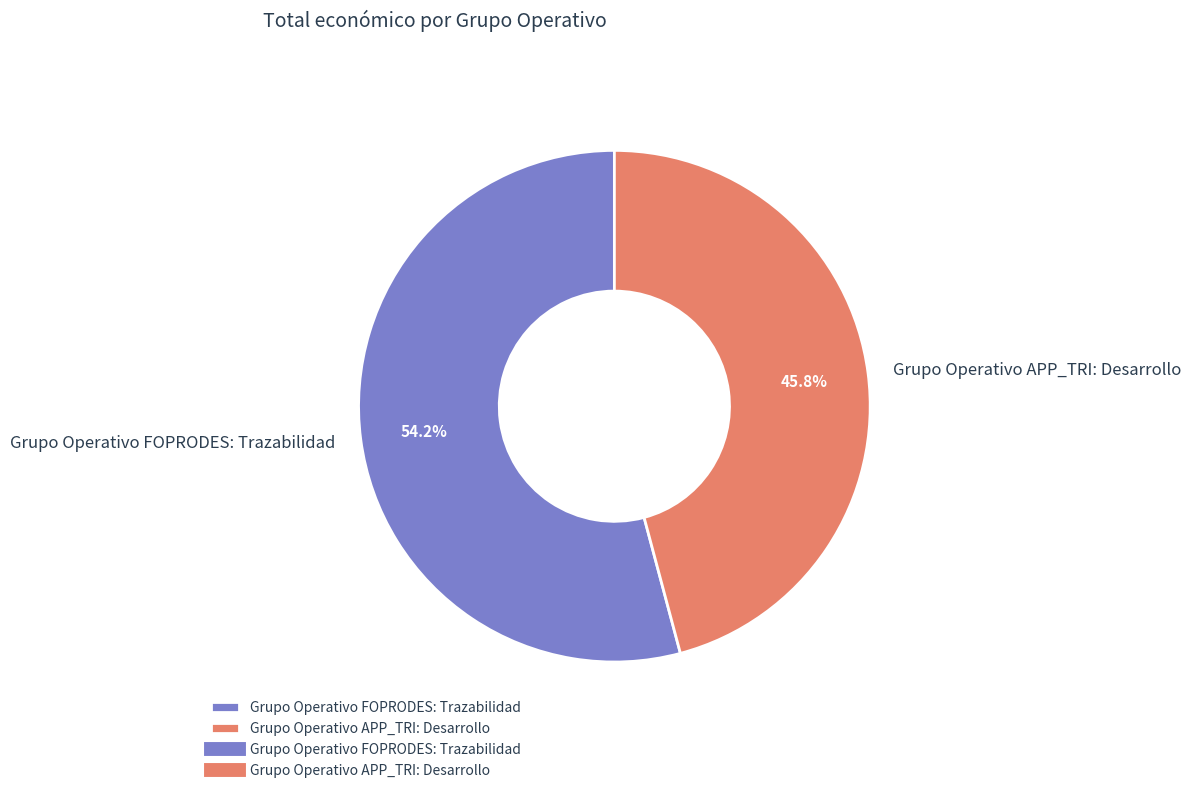

What is the ratio of the value at Grupo Operativo APP_TRI: Desarrollo to the value at Grupo Operativo FOPRODES: Trazabilidad?

0.8